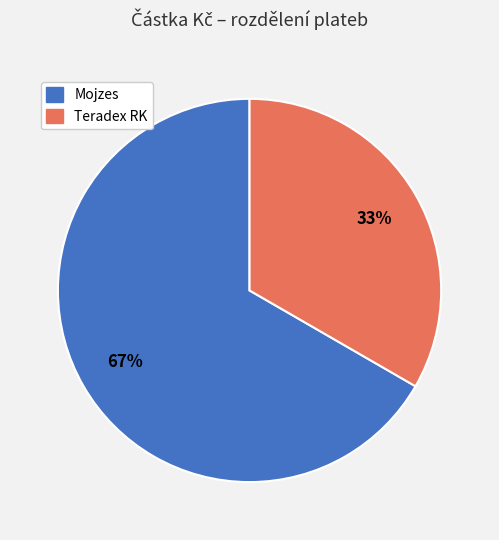

Which category has the biggest portion of the pie?

Mojzes